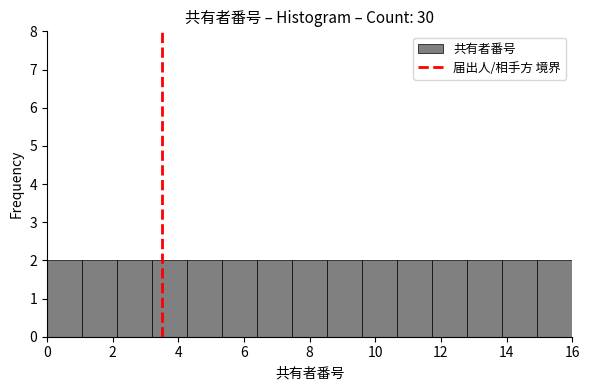

How tall is the bar that spans 10.6 to 11.8 on the x-axis? Neither the bar edges nor the heights are printed on the chart, so give them approximately, as read against the axes.

2